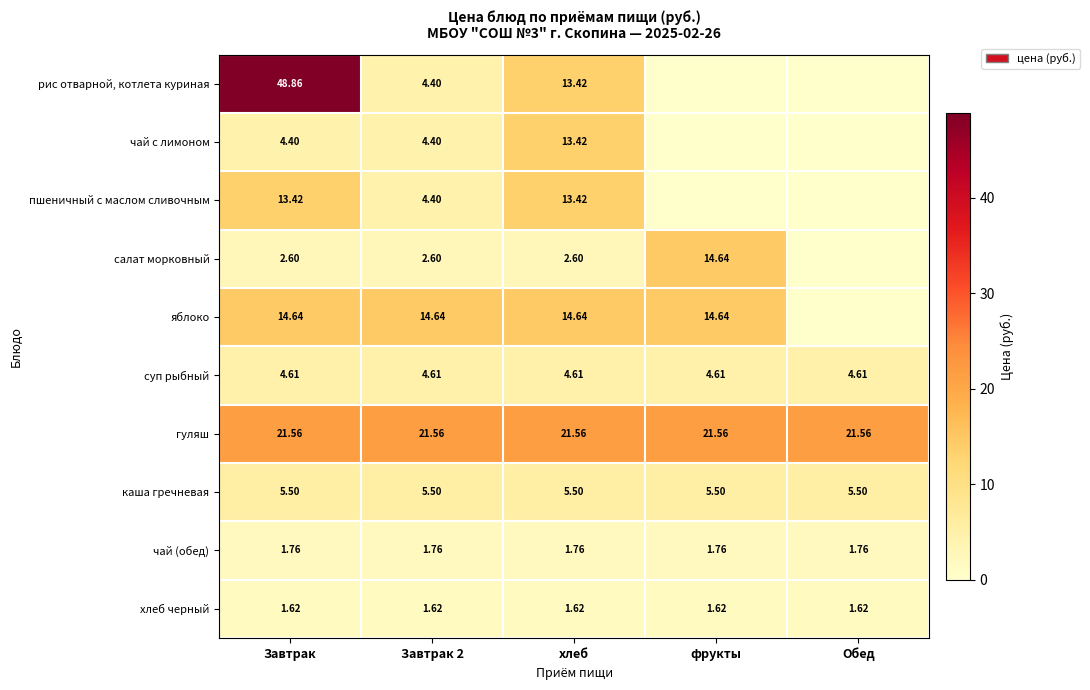

The value of хлеб черный at хлеб is 0.8. True or false?

False